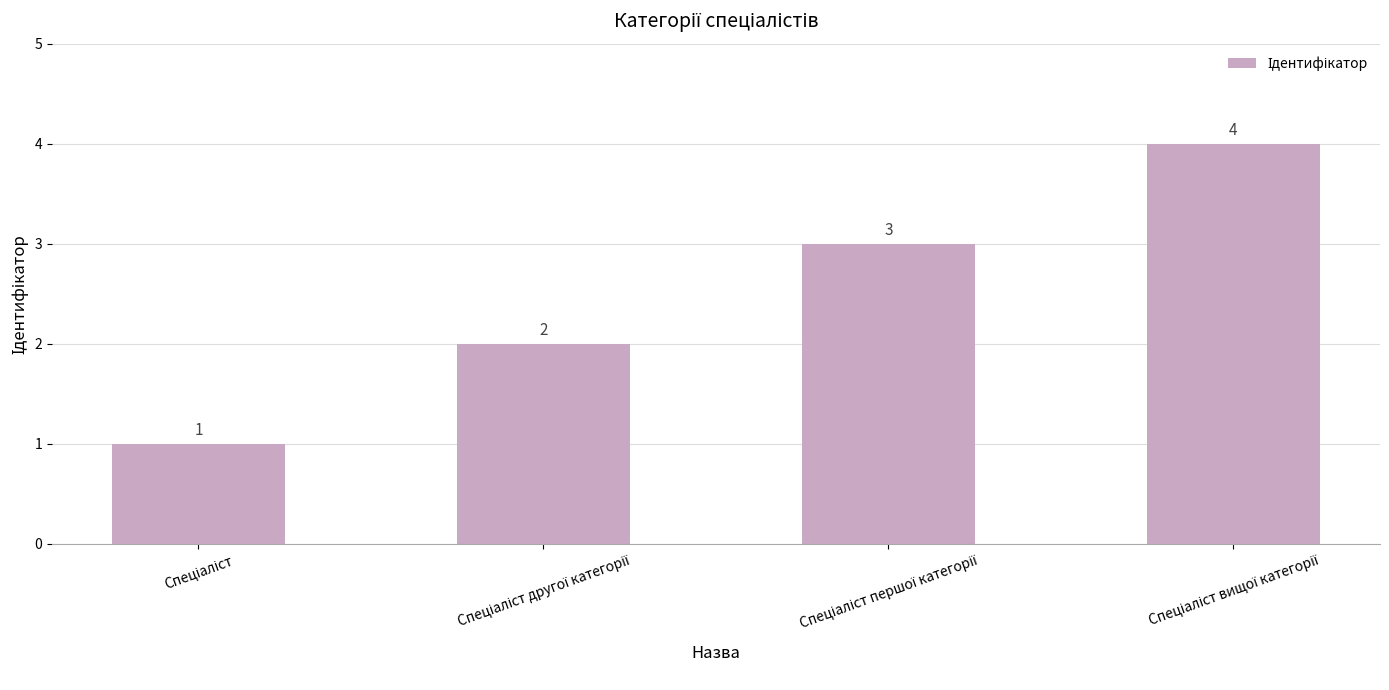

What is the sum of all values?

10